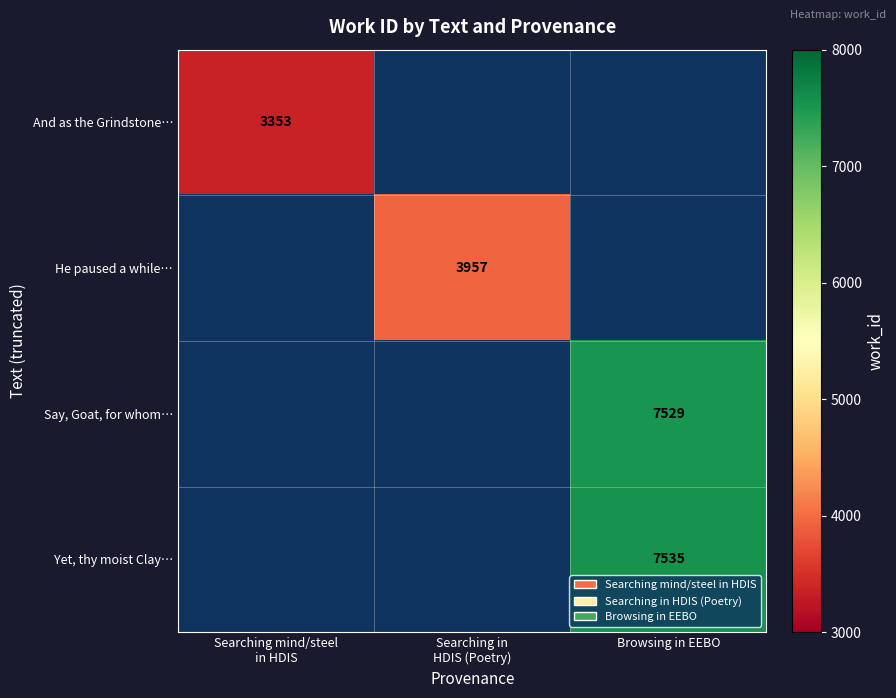

What is the highest value of the And as the Grindstone… series?

3353.0